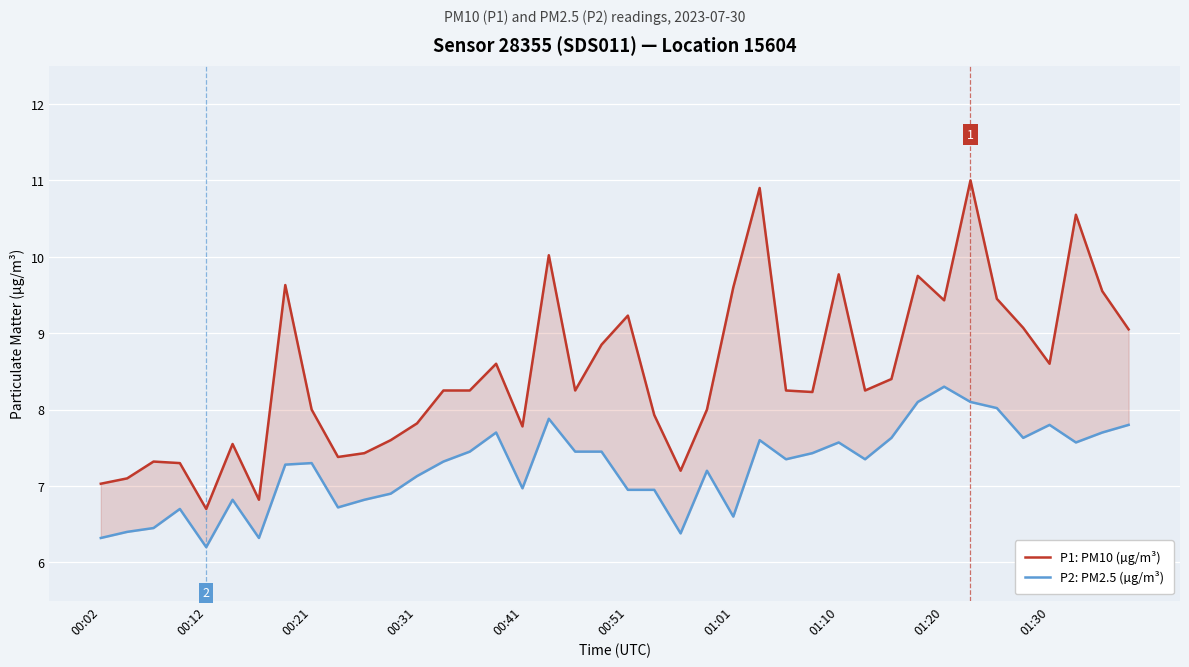

The P2: PM2.5 (µg/m³) series shows 7.8 at 39. True or false?

True